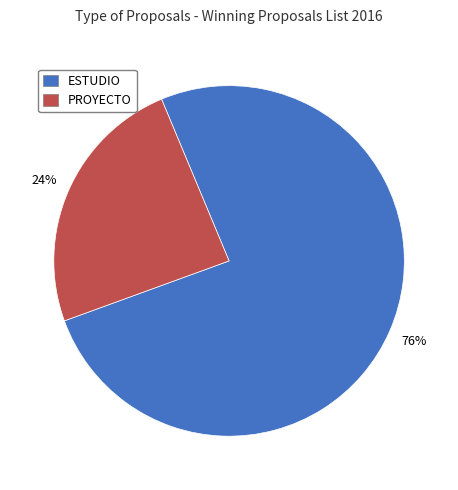

How many segments does this pie chart have?

2